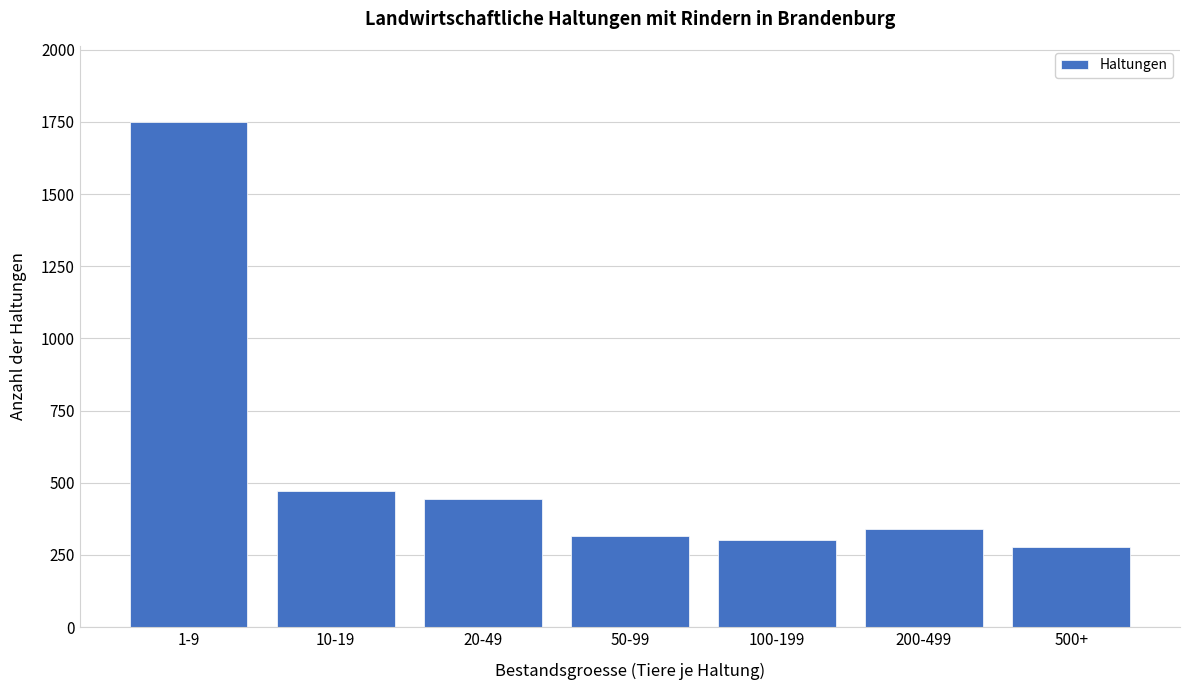

Reading right to left, extract all data points from this chart.

500+=276	200-499=338	100-199=300	50-99=316	20-49=443	10-19=470	1-9=1751